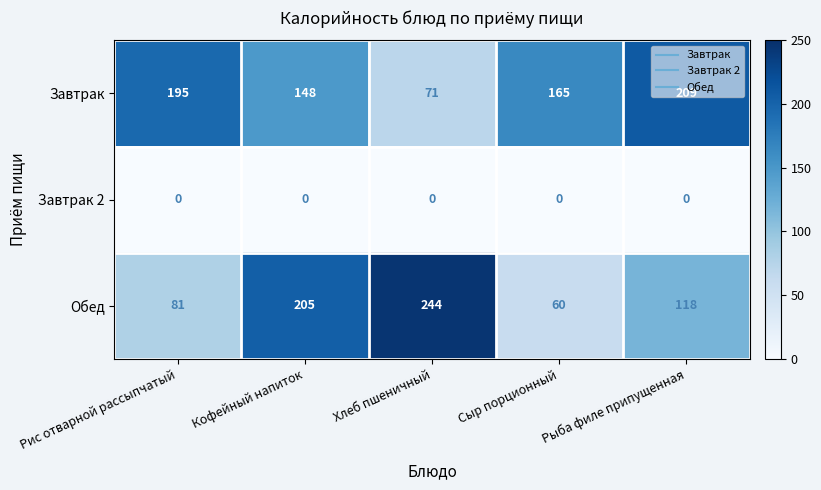

True or false: Завтрак 2 has a value of 0 at Рис отварной рассыпчатый.

True